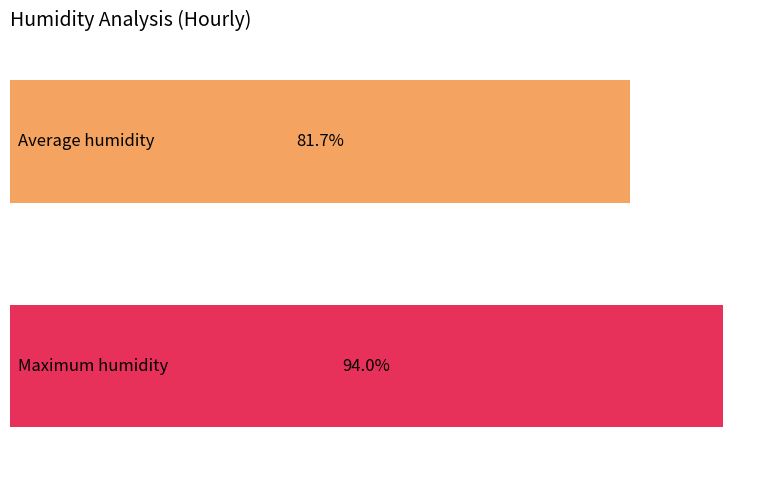

How many series are shown in this chart?

1